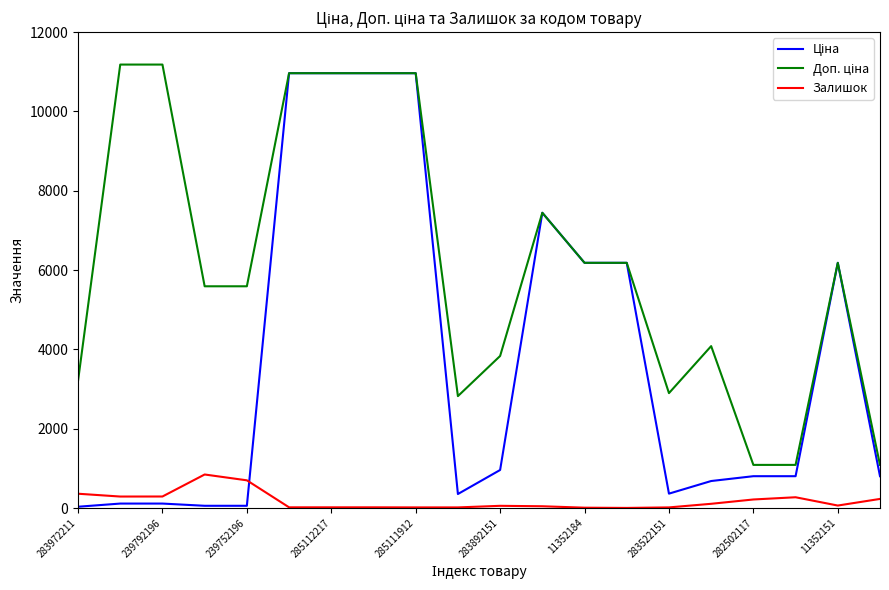

What is the greatest value displayed?

11182.0